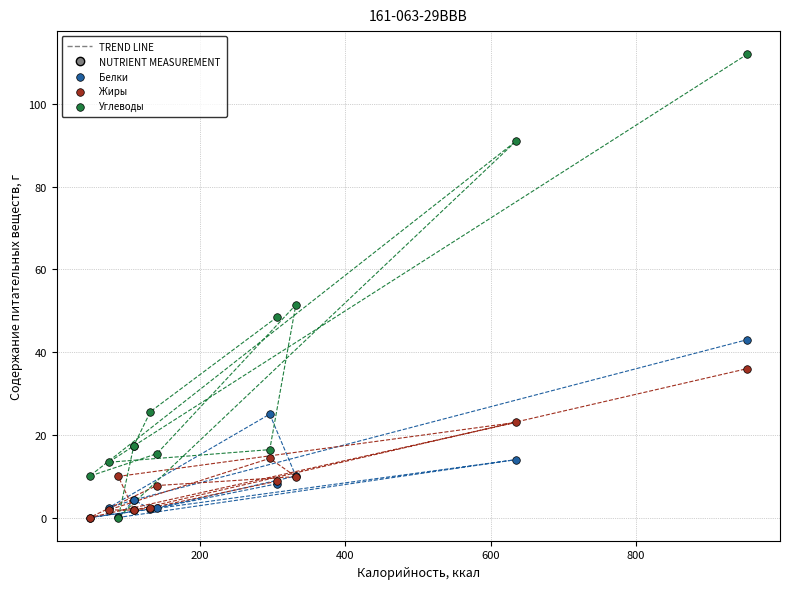

Across all series, what Y value is closest to 56?

51.4